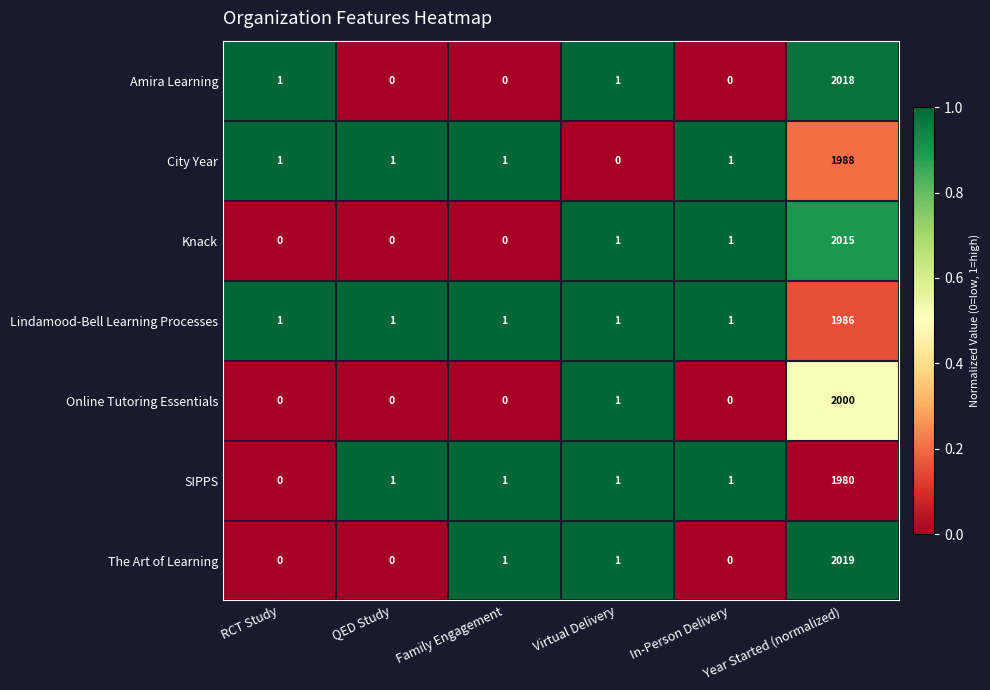

What is the difference between the maximum and second lowest values in the Knack series?

2015